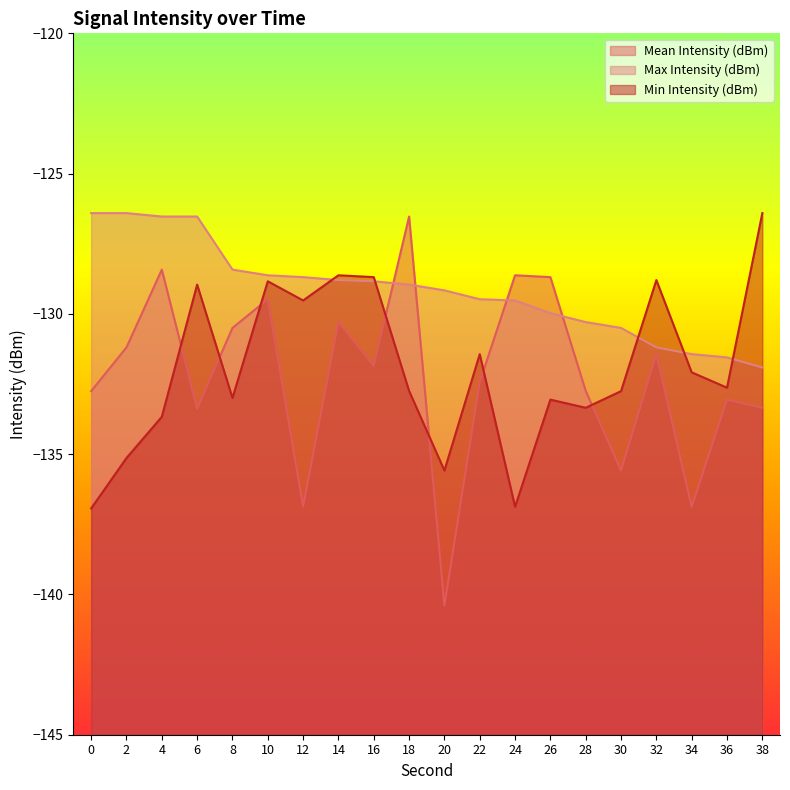

True or false: Max Intensity (dBm) and Min Intensity (dBm) intersect in this chart.

True